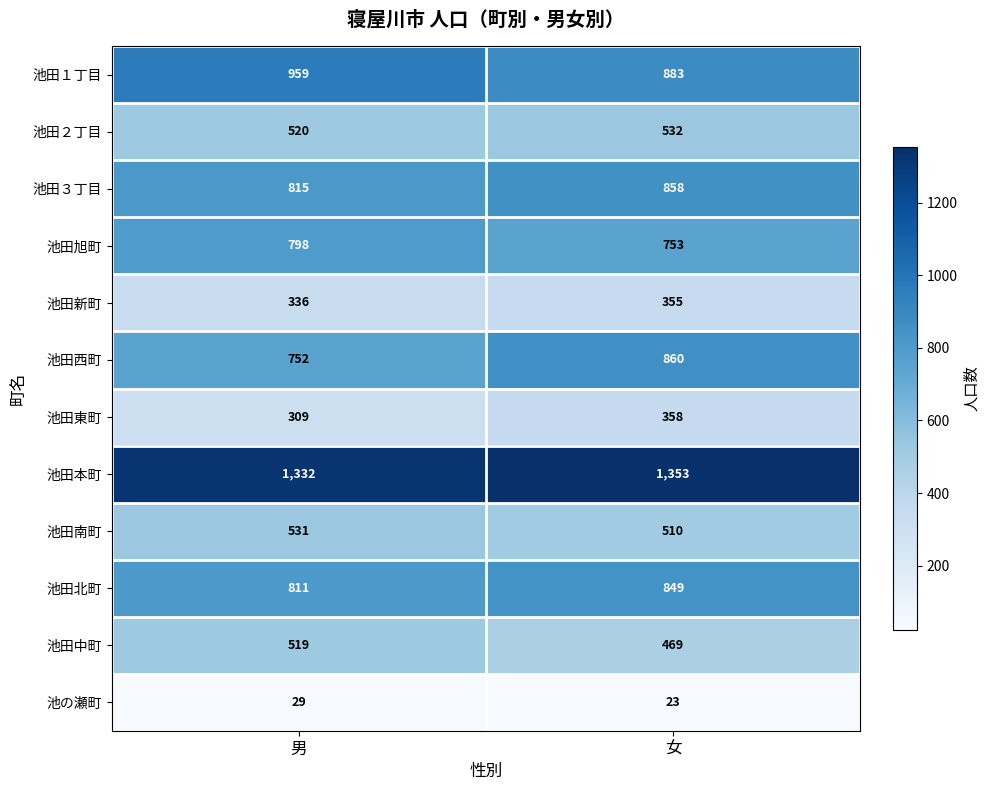

True or false: 池田南町 has a value of 183 at 女.

False